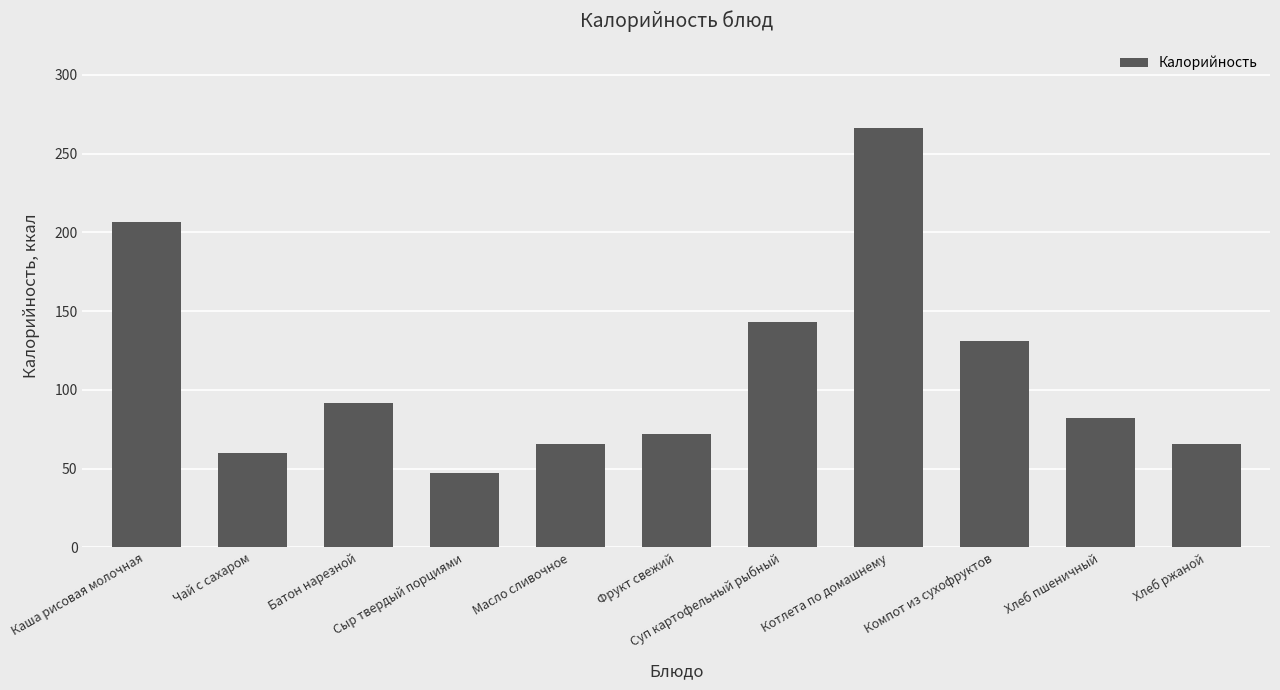

Between Сыр твердый порциями and Чай с сахаром, which is larger?

Чай с сахаром